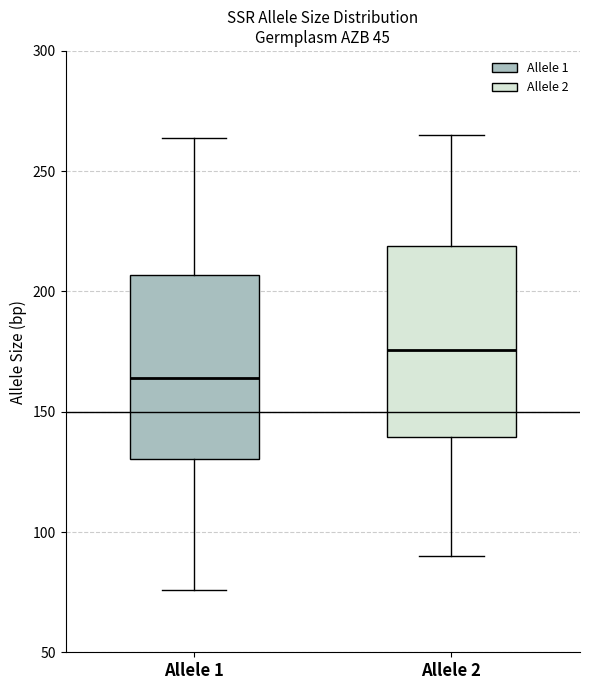

Which box has the highest median line?

Allele 2